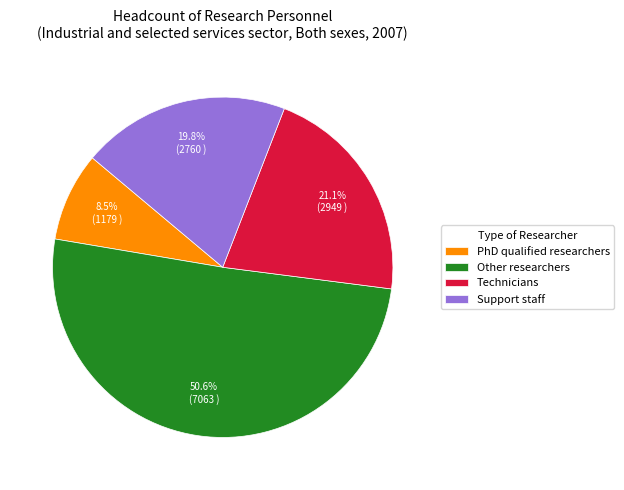

Is there any slice that represents more than half of the pie?

Yes